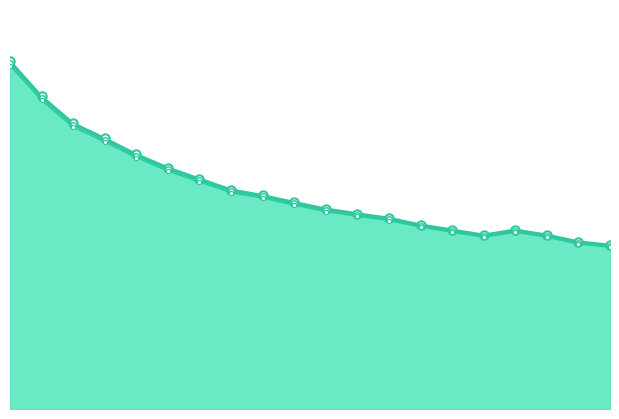

True or false: col_4_line and col_6_line cross at least once.

False